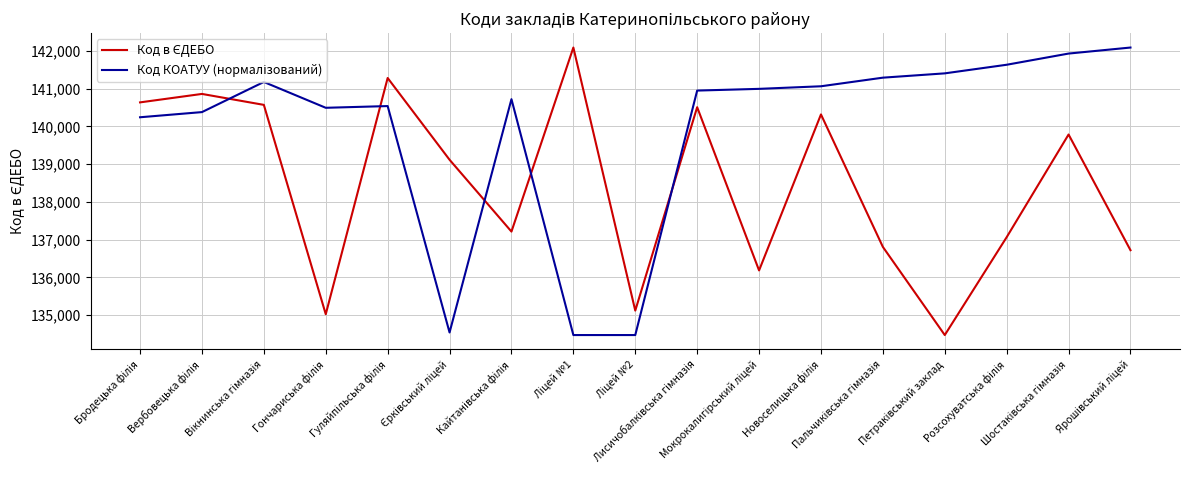

What is the greatest value displayed?

142087.0